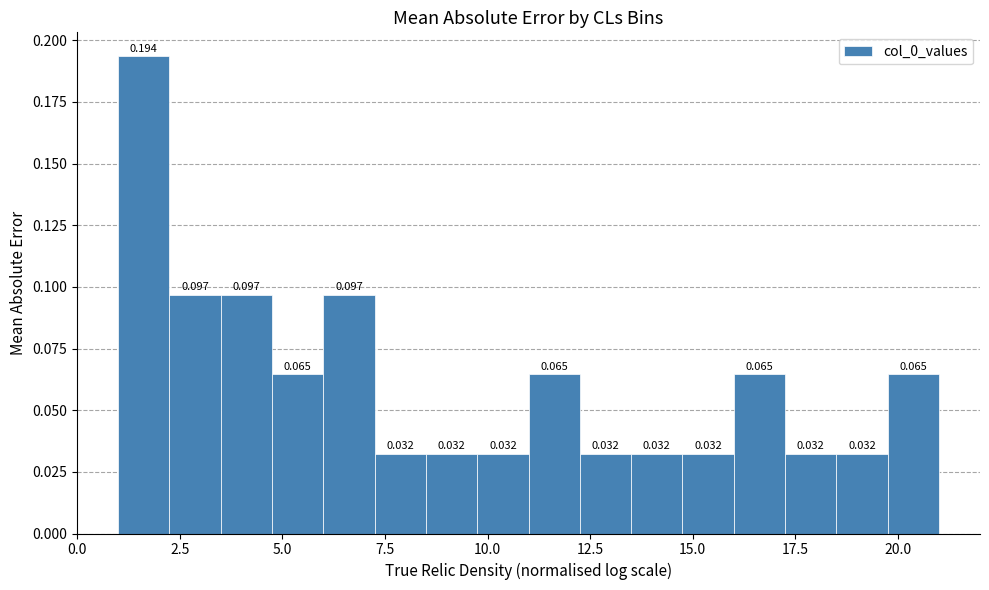

Around what value on the x-axis is the tallest bar? Give the approximate position of its centre, as read against the axis.

1.5